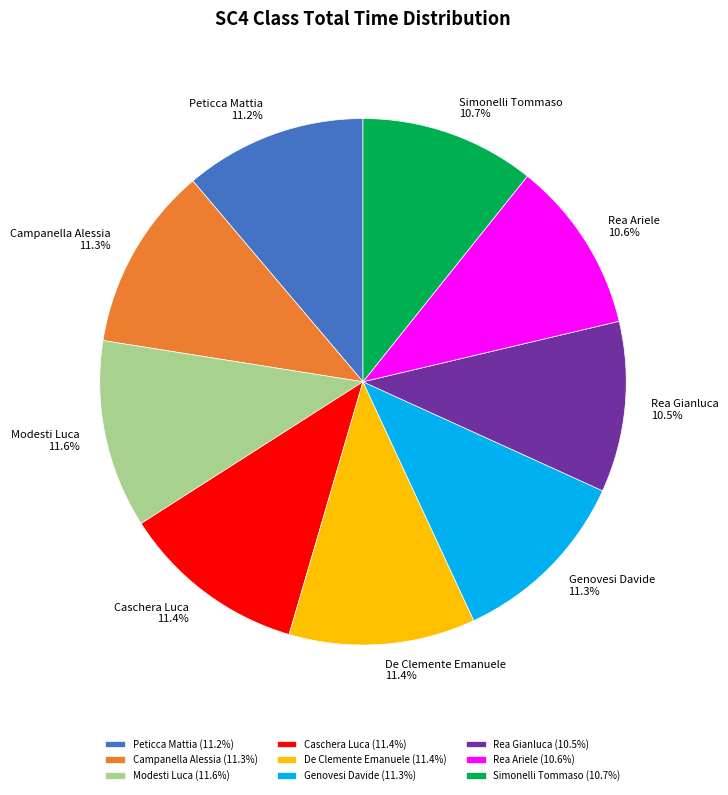

Do Genovesi Davide and Rea Gianluca together represent more than half of the pie?

No